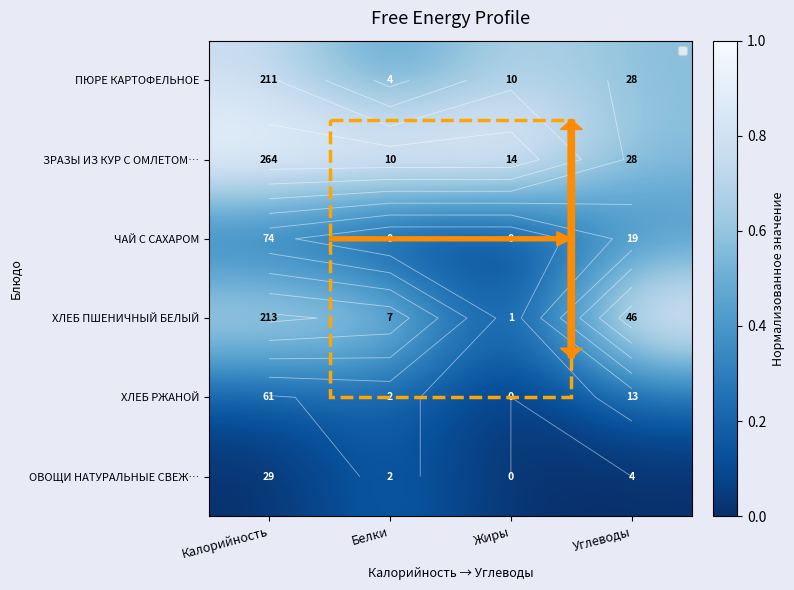

True or false: ЧАЙ С САХАРОМ has a value of 0.5 at Углеводы.

False